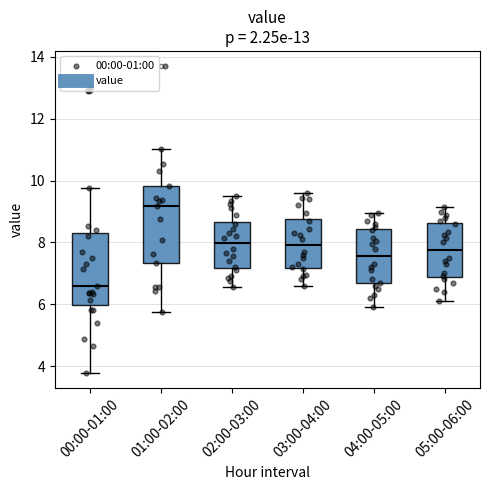

Which box has the lowest median line?

00:00-01:00